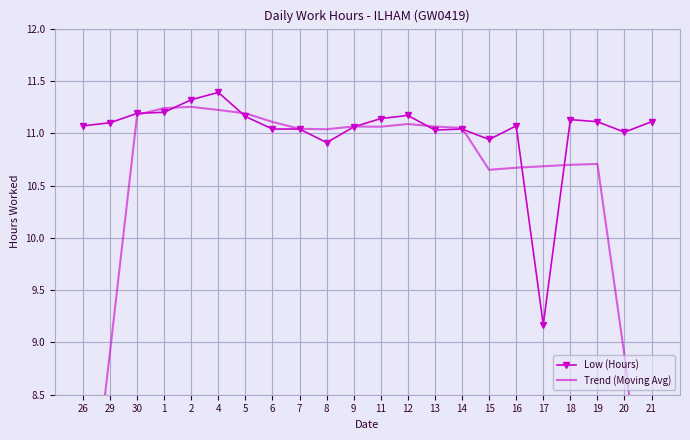

What is the value of the Trend (Moving Avg) point at the 5th from the left?

11.3